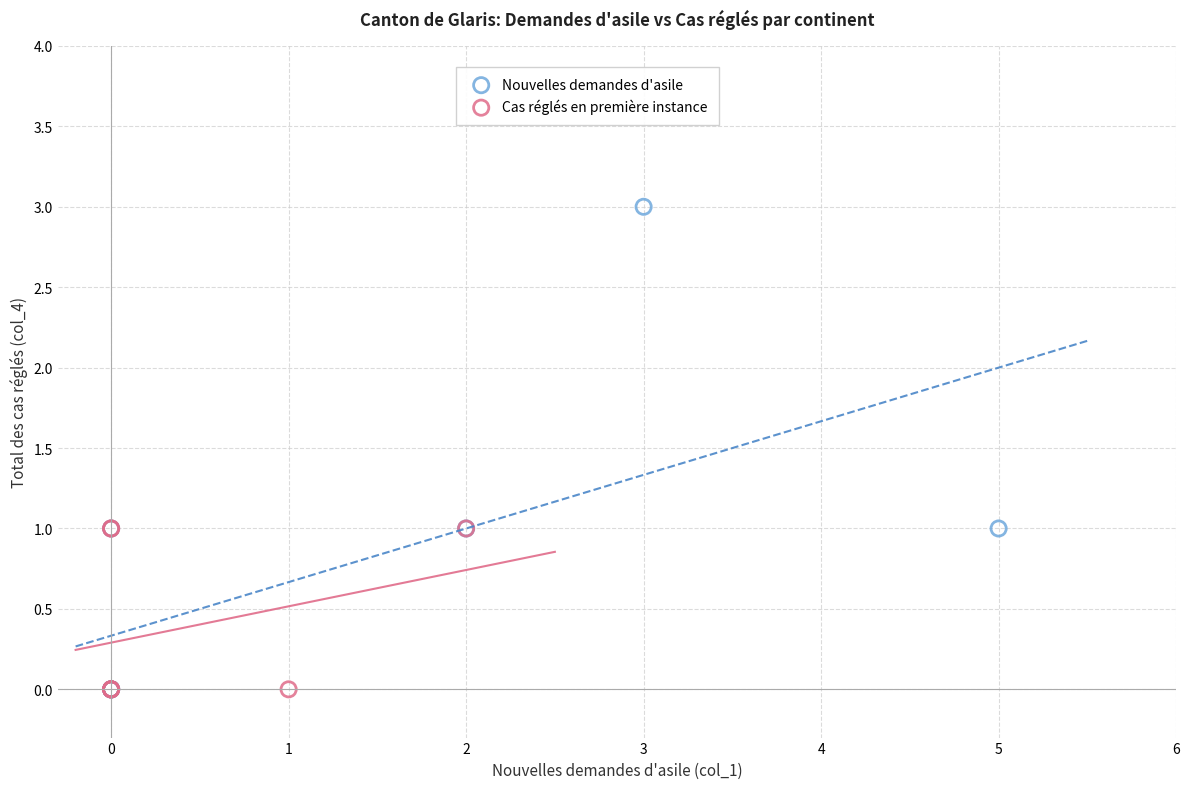

Which series has the largest Y range (max minus min)?

Nouvelles demandes d'asile